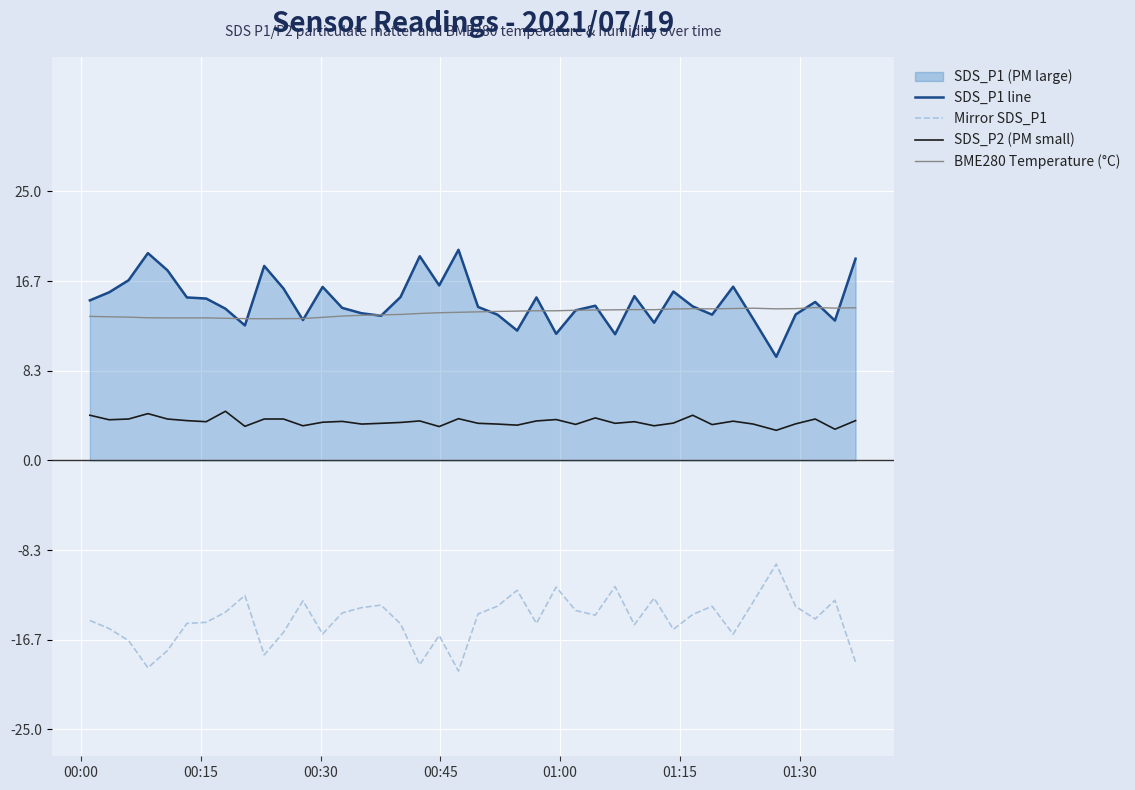

True or false: Mirror SDS_P1 and SDS_P1 line intersect in this chart.

False